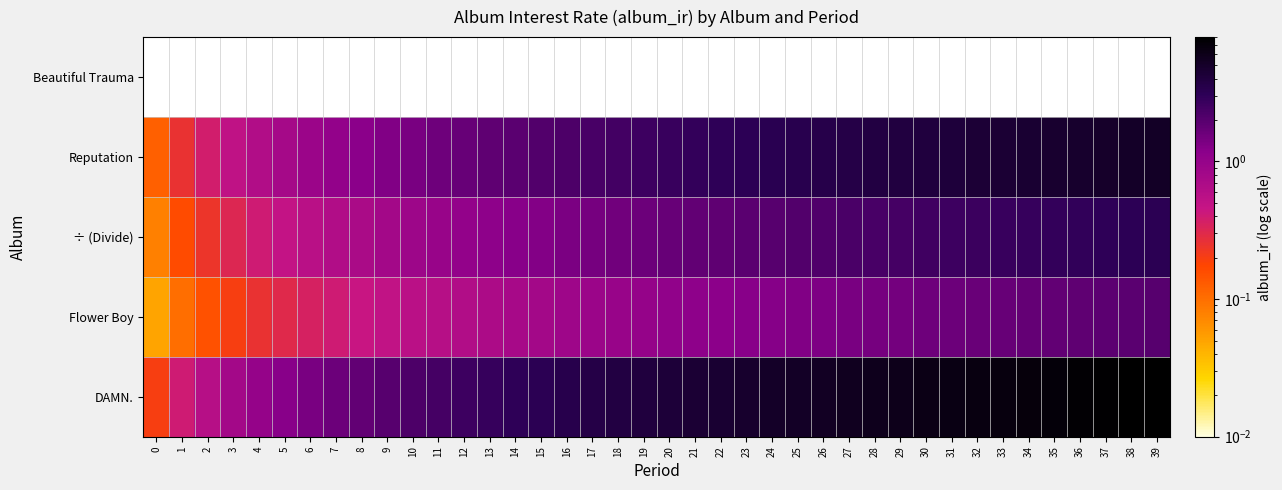

Read the DAMN. value at 4.

1.0